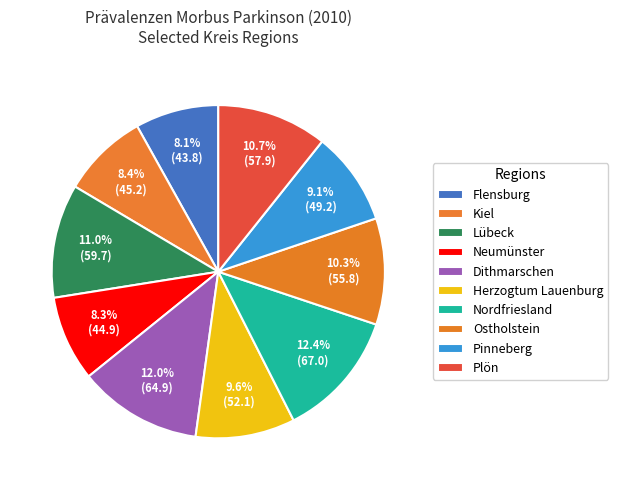

How many slices are in this pie chart?

10